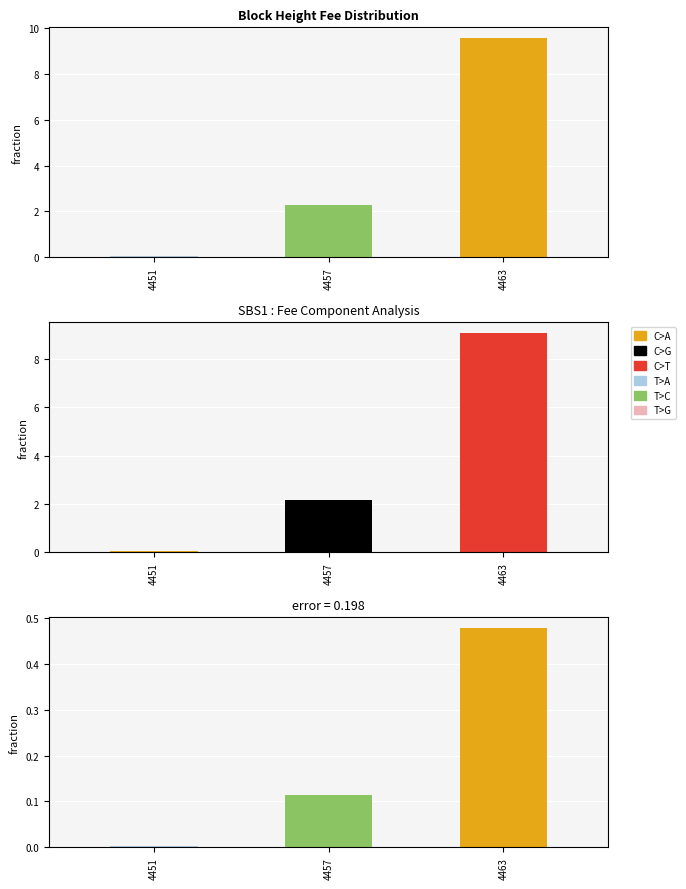

What is the difference between the maximum and minimum values?

9.5